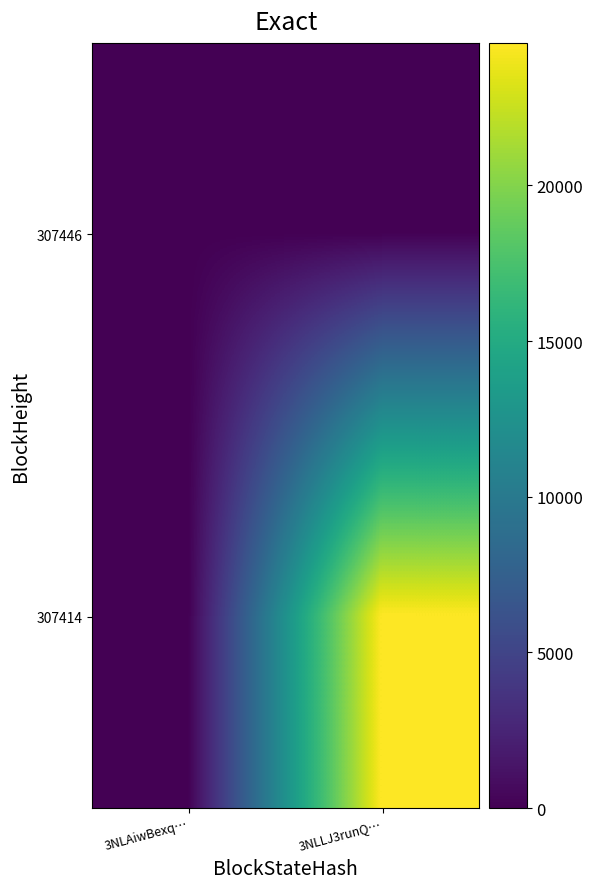

What is the total value across all series at 3NLLJ3runQ…?

24575